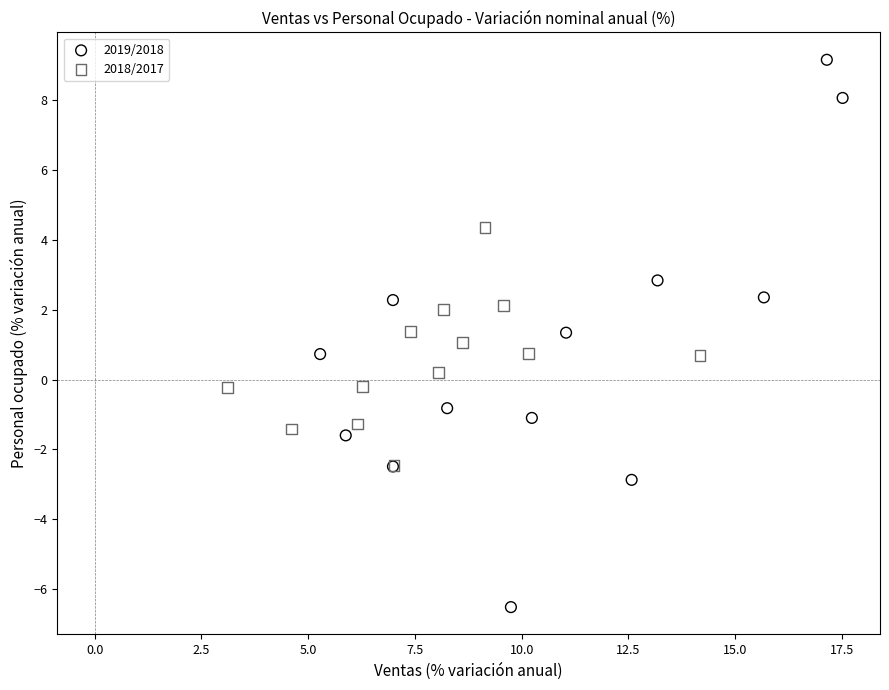

What are all the series names shown in the legend?

2019/2018, 2018/2017